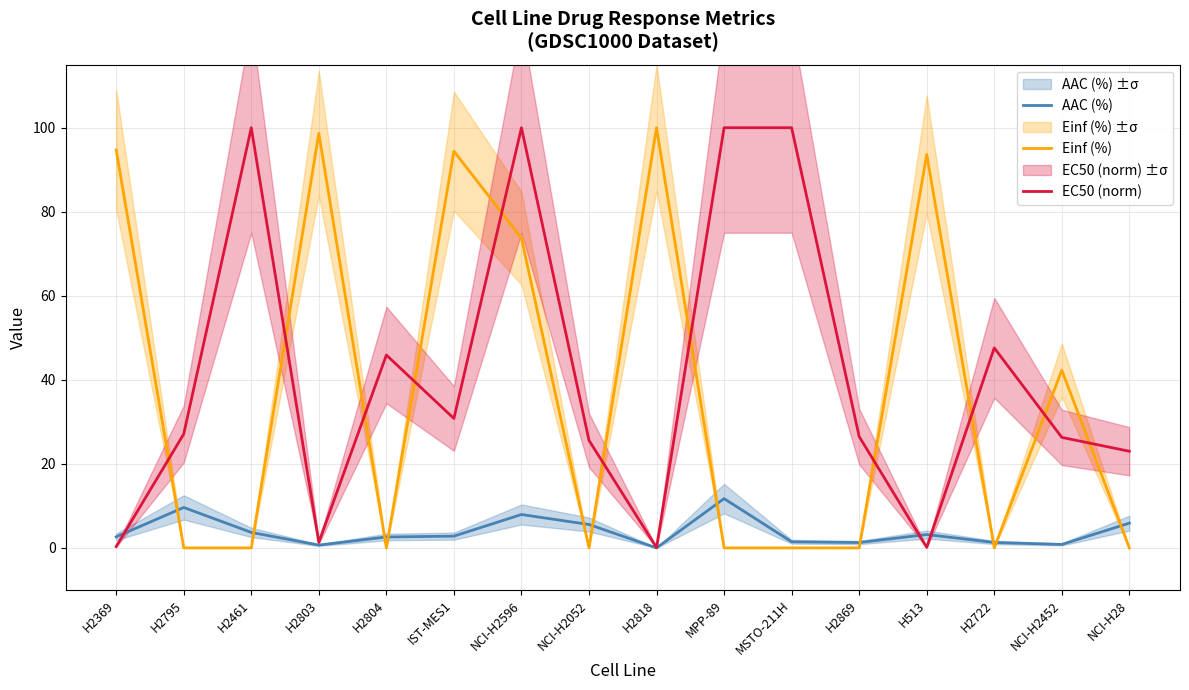

What are all the series names shown in the legend?

AAC (%), Einf (%), EC50 (norm)